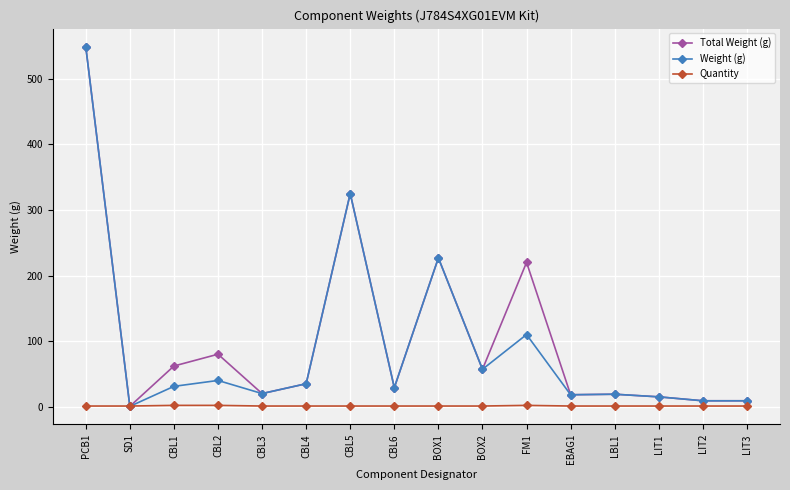

Where does the Total Weight (g) series first go above 35?

PCB1